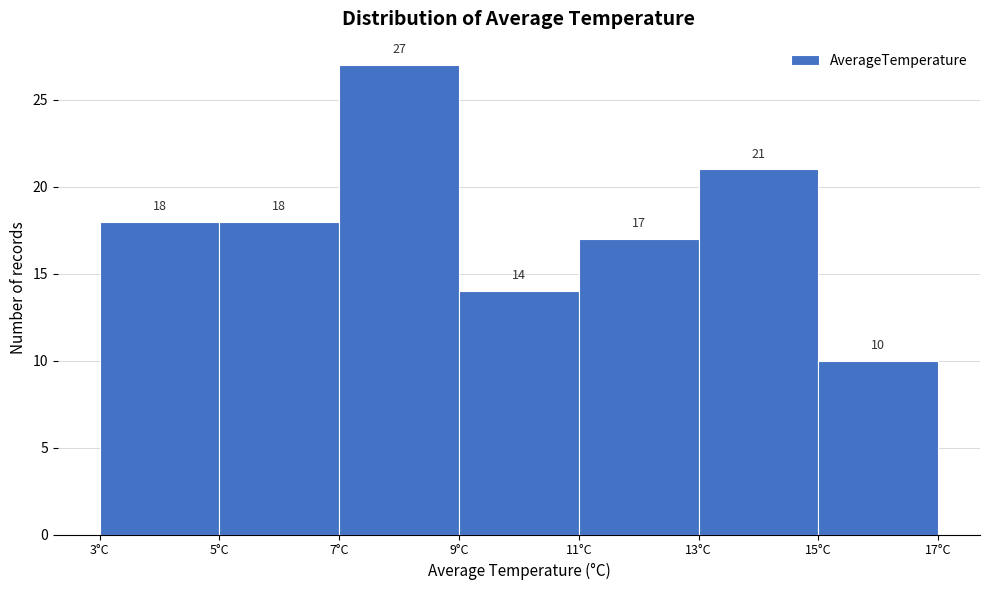

What is the height of the bar covering 9 to 11 on the x-axis?

14